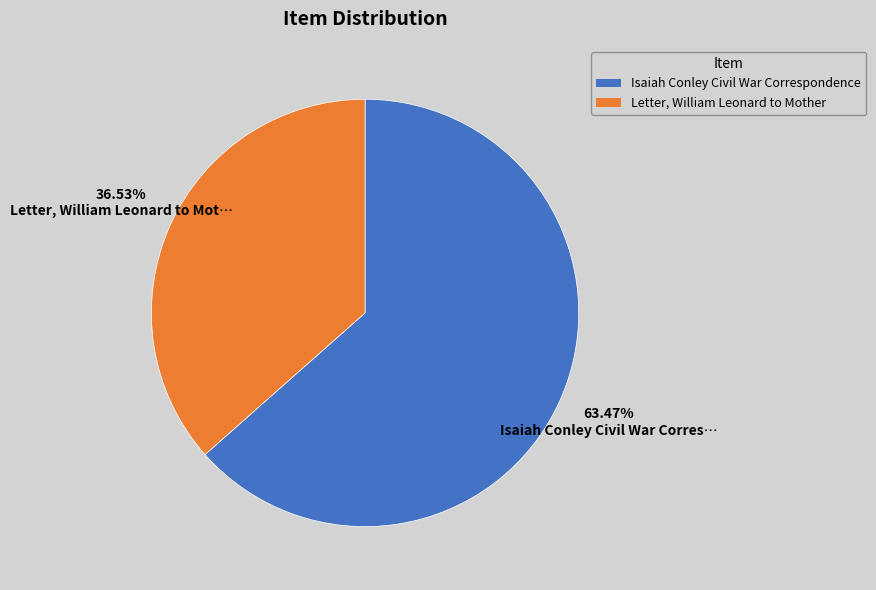

Which category has the biggest portion of the pie?

Isaiah Conley Civil War Correspondence